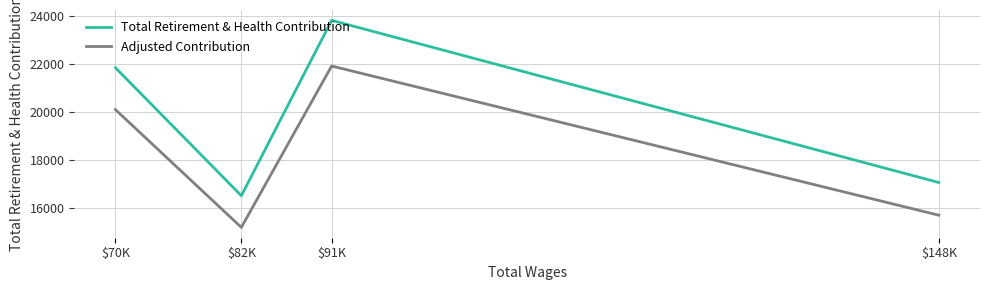

What are all the series names shown in the legend?

Total Retirement & Health Contribution, Adjusted Contribution